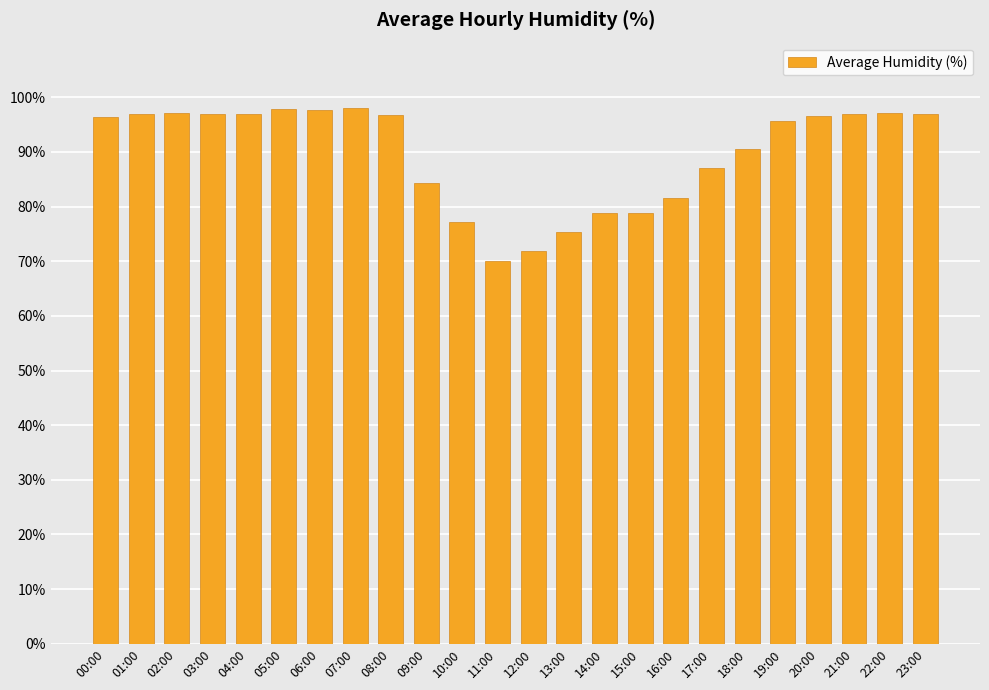

Which has a higher value, 20:00 or 10:00?

20:00